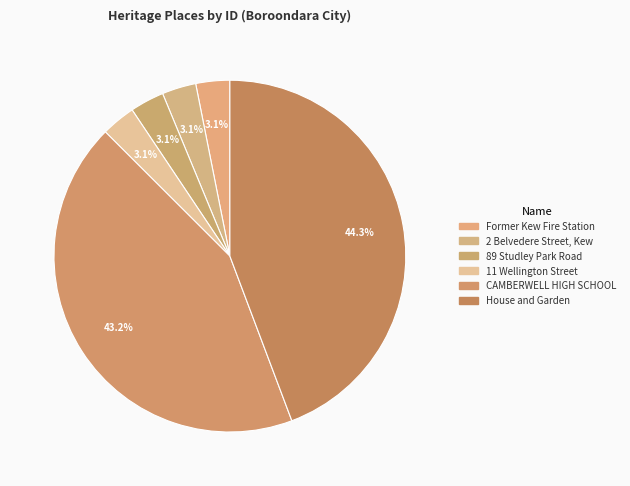

To the nearest percent, what percentage of the pie is CAMBERWELL HIGH SCHOOL?

43%